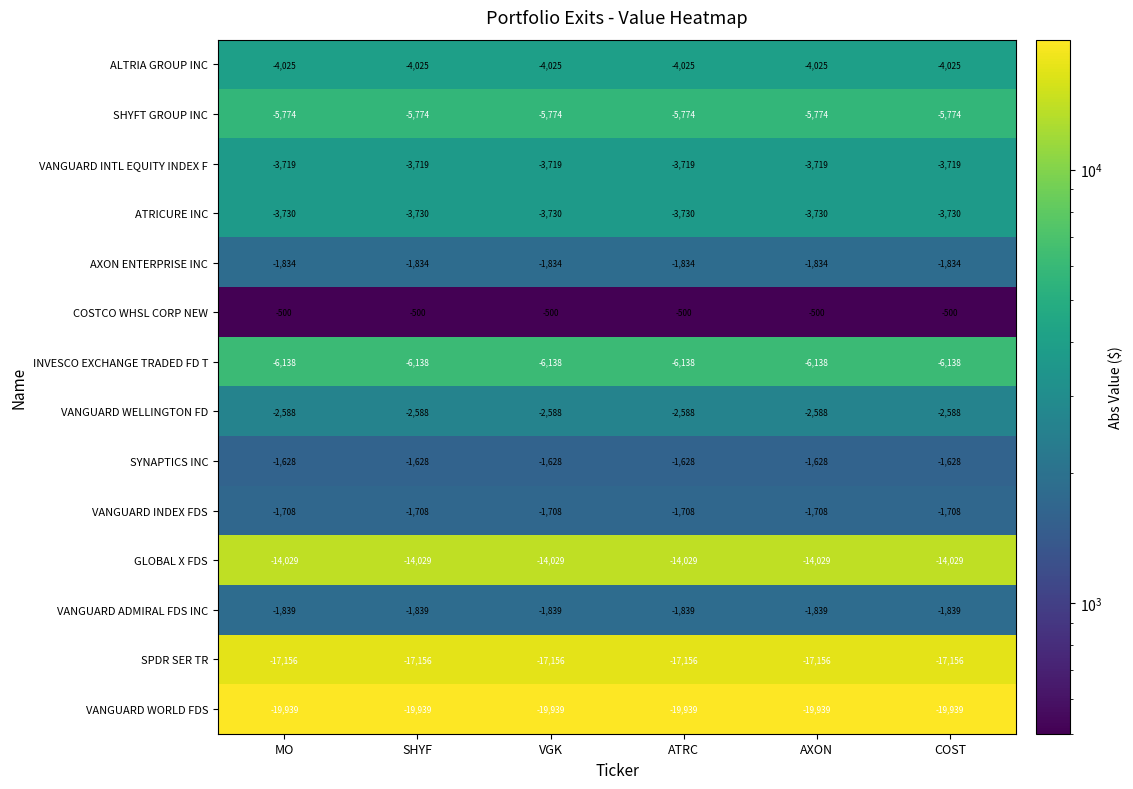

Which series has the largest total across all categories?

COSTCO WHSL CORP NEW